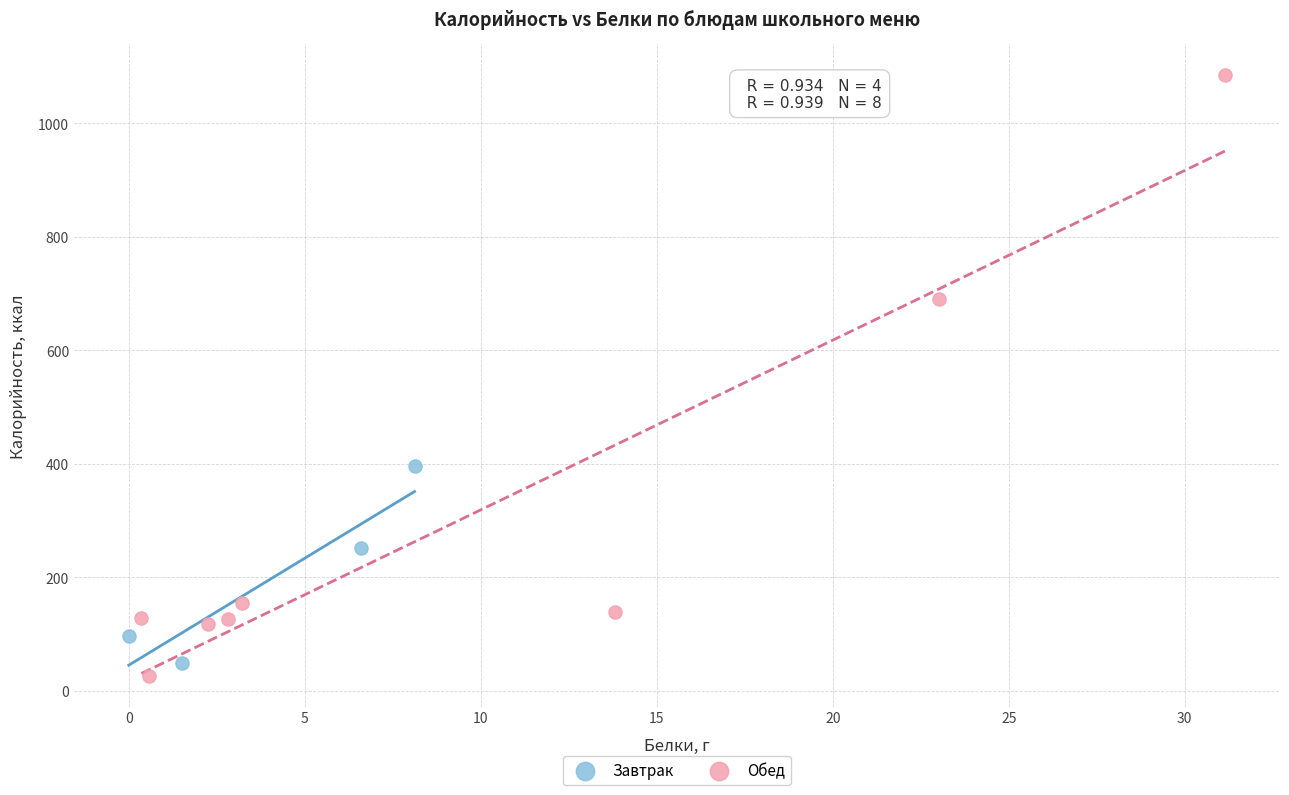

Which series has the largest Y range (max minus min)?

Обед